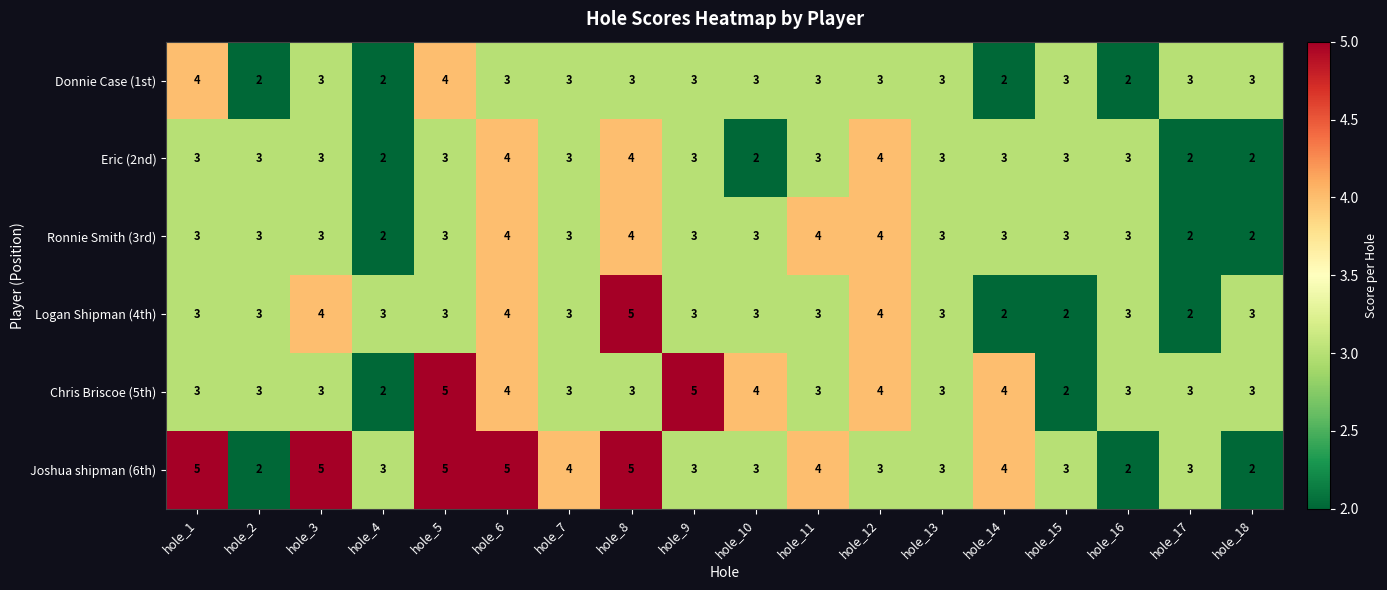

True or false: Chris Briscoe (5th) has a value of 7 at hole_10.

False